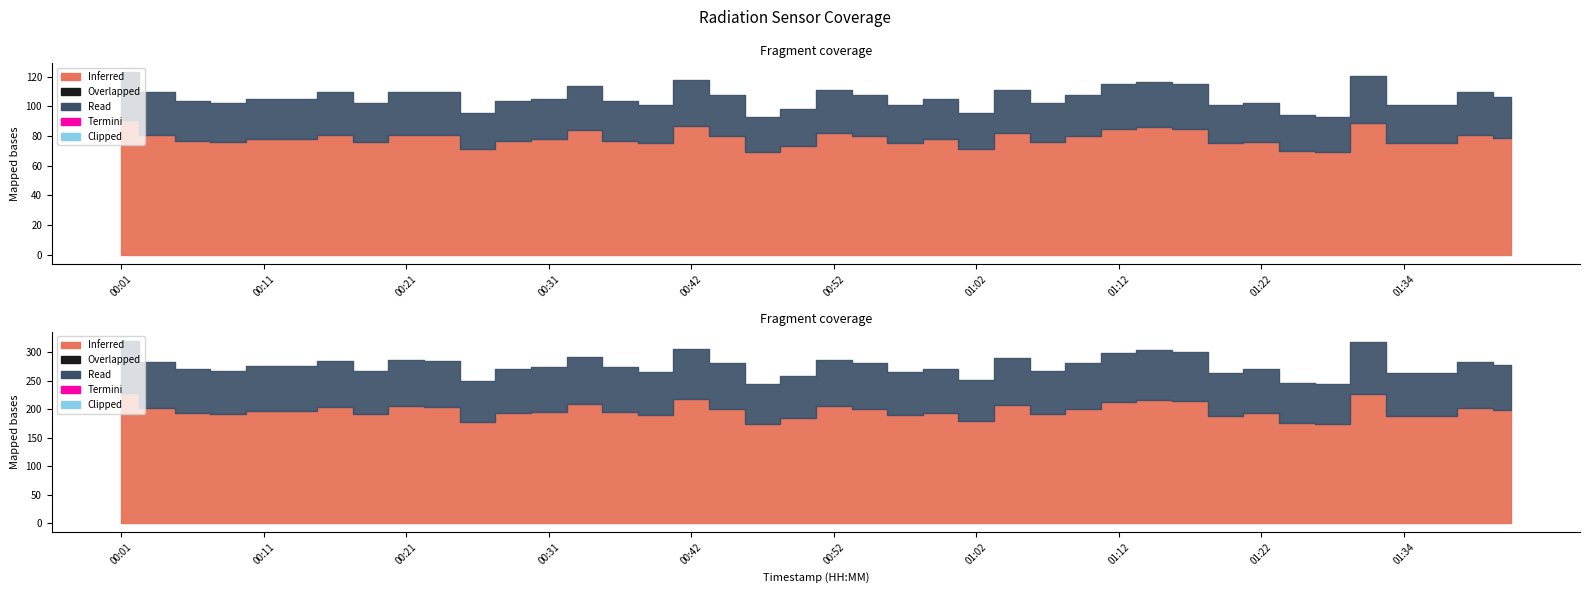

At which category is the sum across all series the highest?

00:01